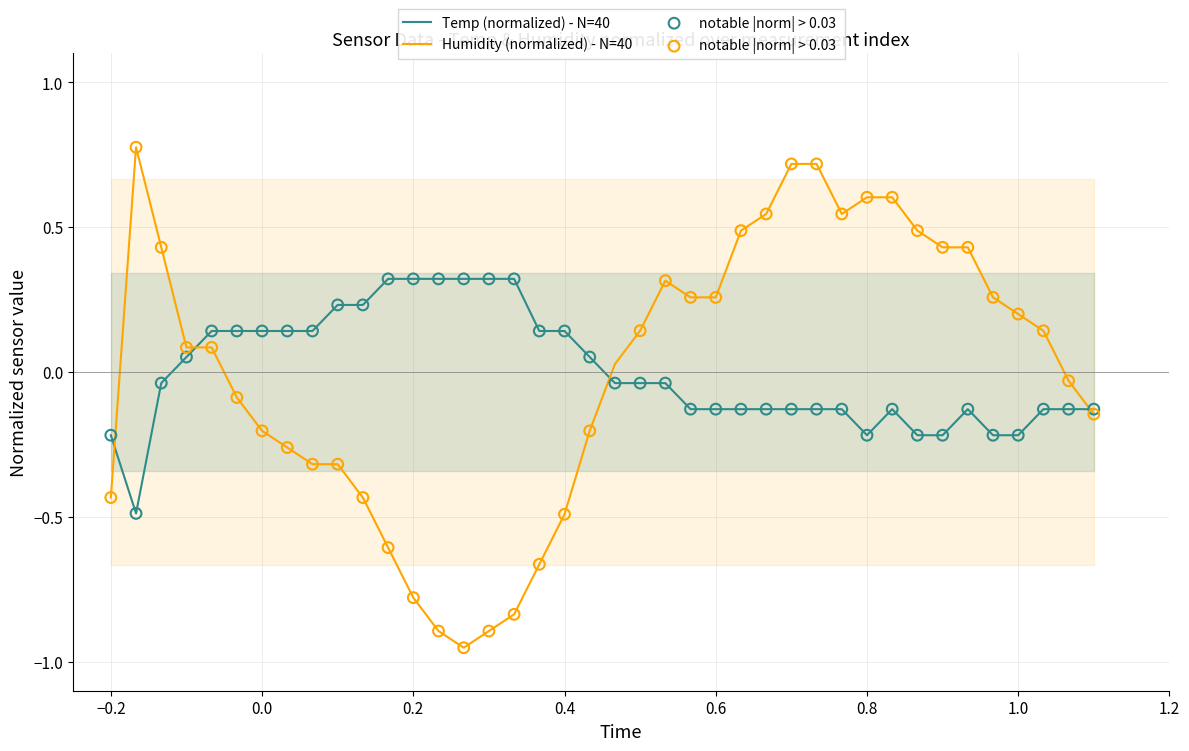

What are all the series names shown in the legend?

Temp, Humidity